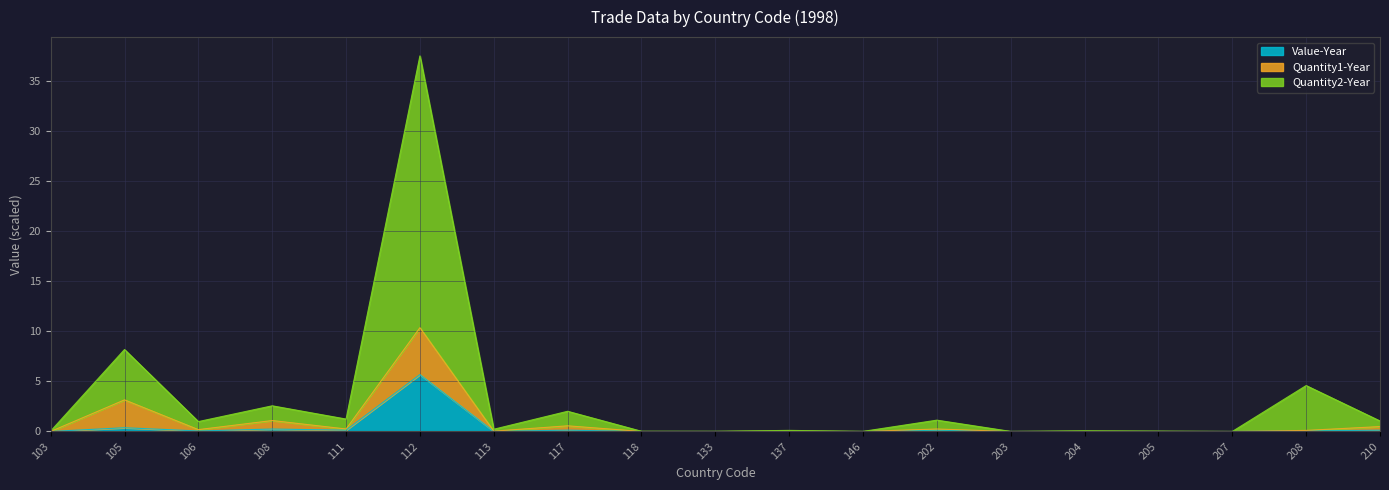

What are all the series names shown in the legend?

Value-Year, Quantity1-Year, Quantity2-Year